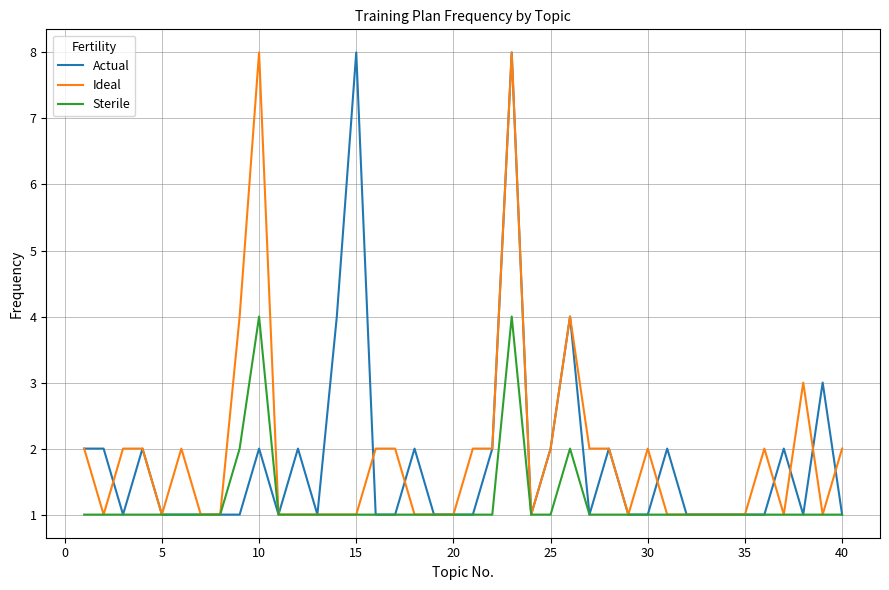

What is the maximum value shown in the chart?

8